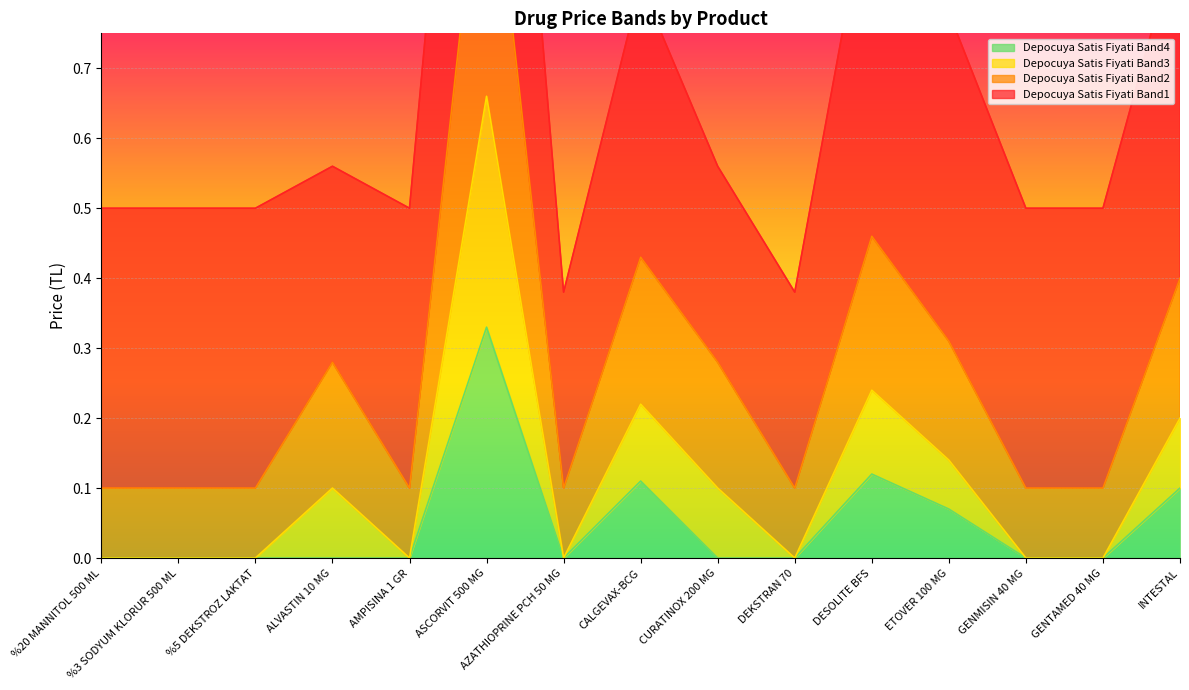

Which series has the widest spread of values?

Depocuya Satis Fiyati Band2